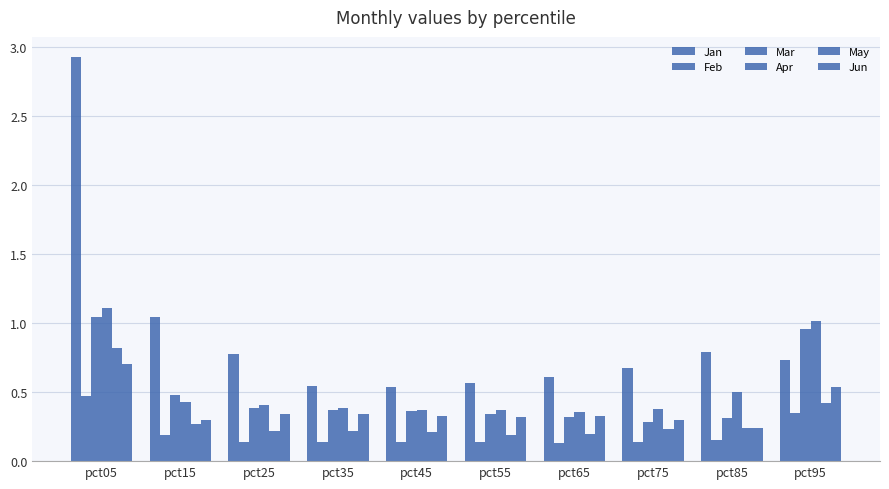

How many groups of bars are there?

10